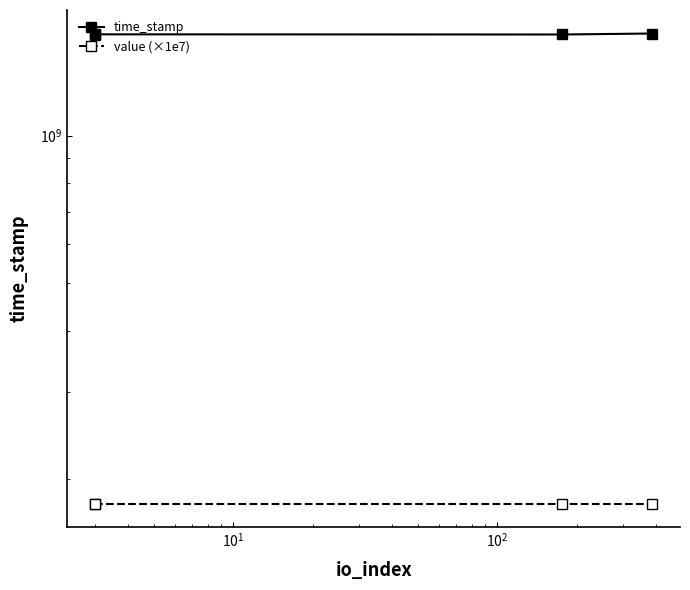

In time_stamp, how many points are lower than both neighbors (excluding endpoints)?

1